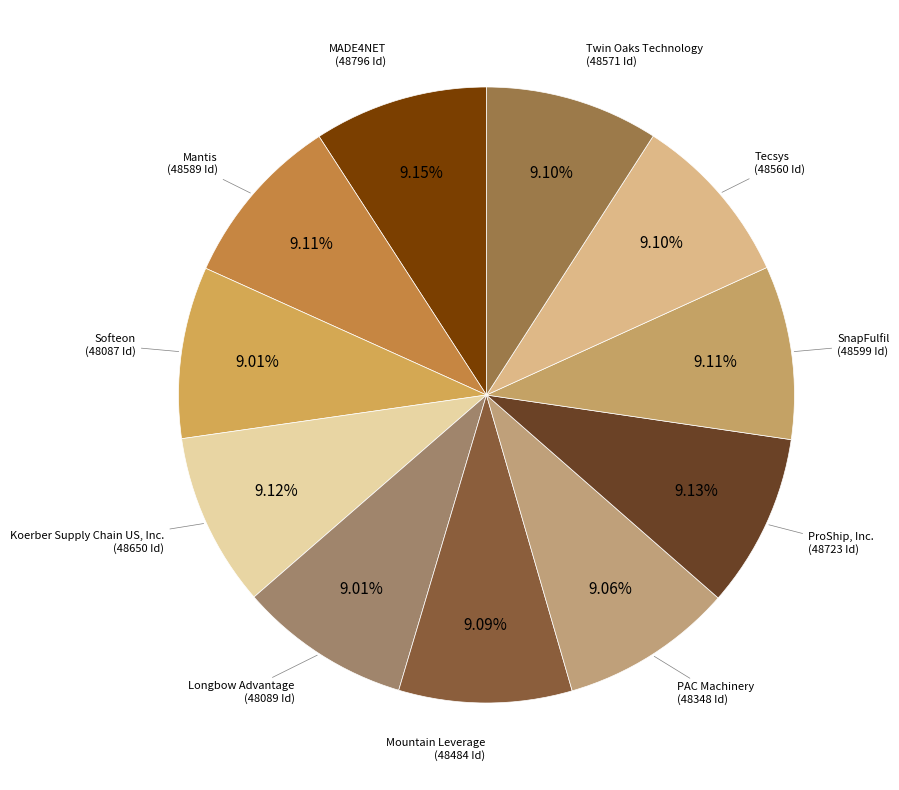

What is the smallest slice in the pie chart?

Softeon